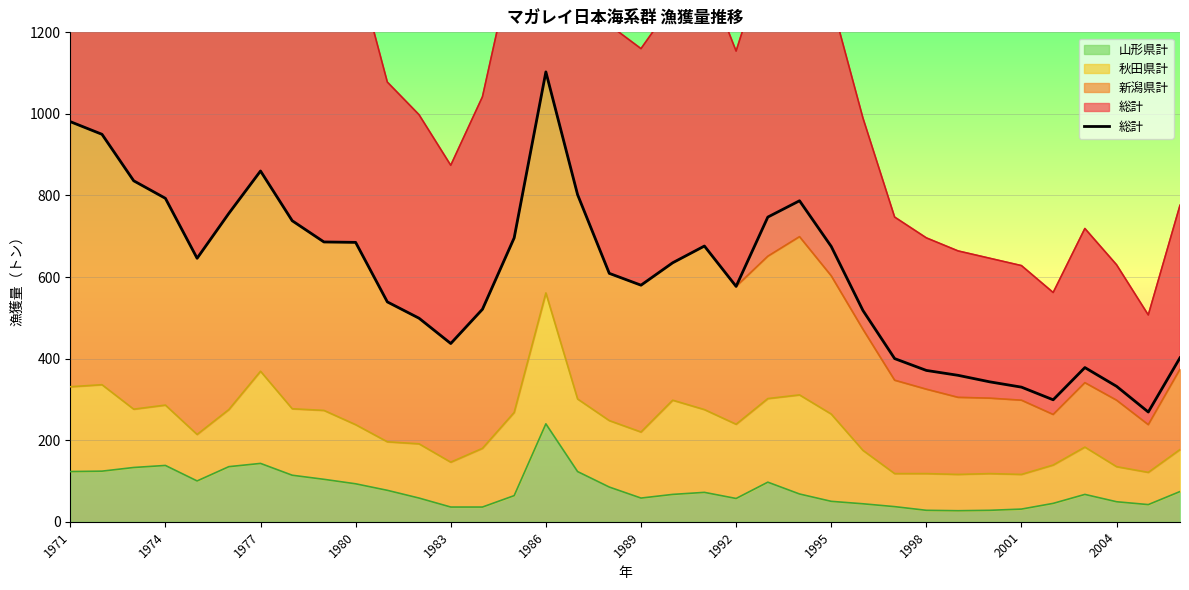

Is it true that 山形県計 equals 60 at 1986?

False